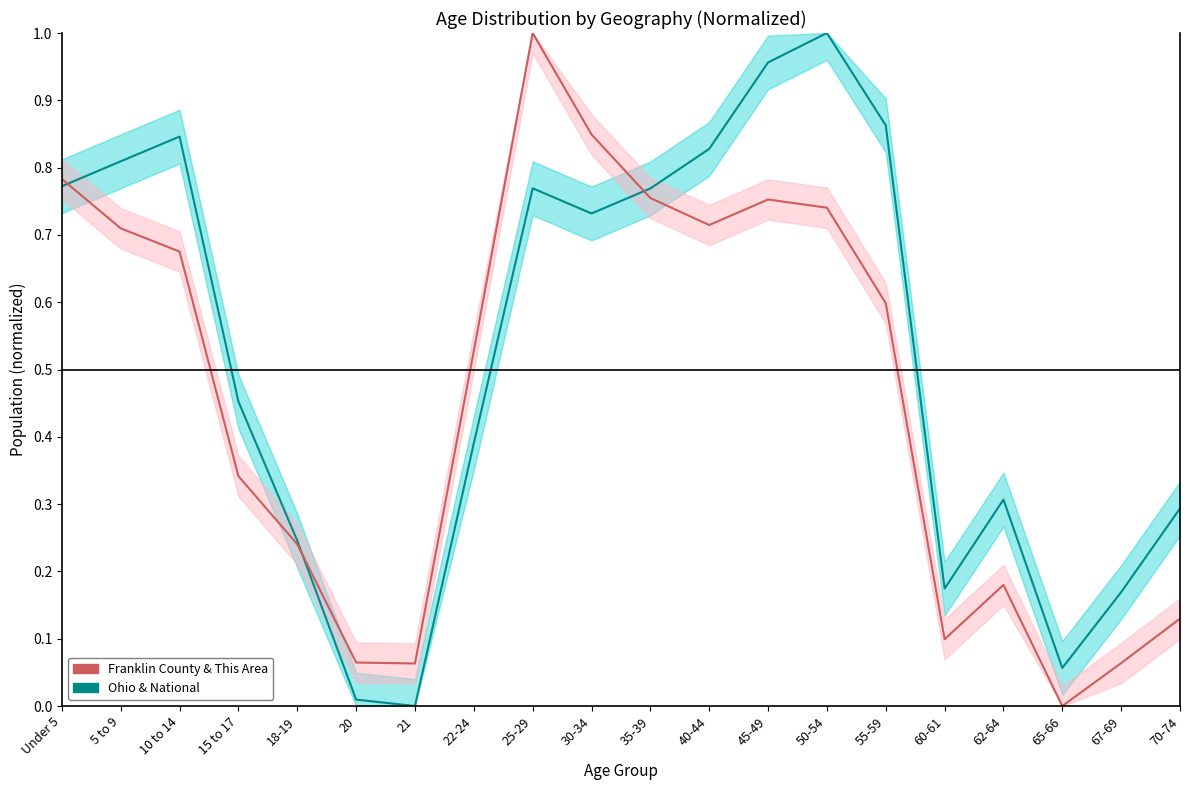

True or false: Ohio & National and Franklin County & This Area cross at least once.

True